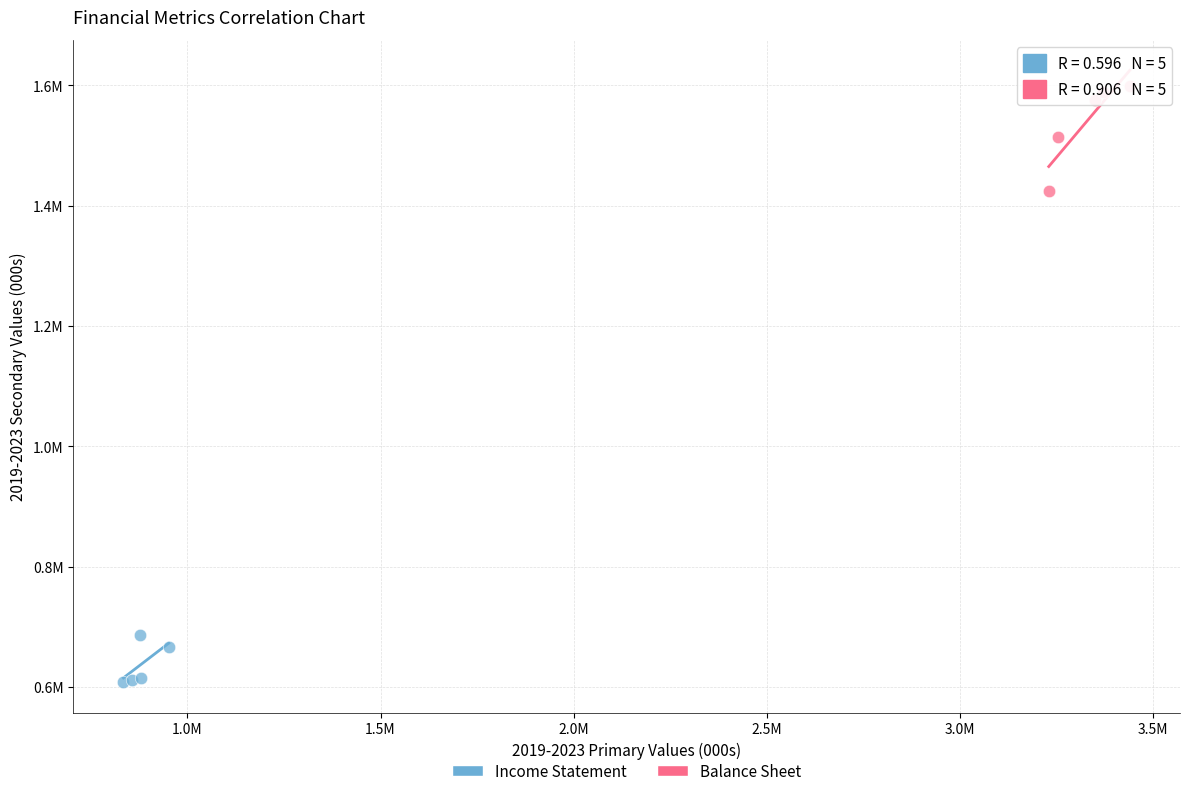

What are all the series names shown in the legend?

Income Statement, Balance Sheet